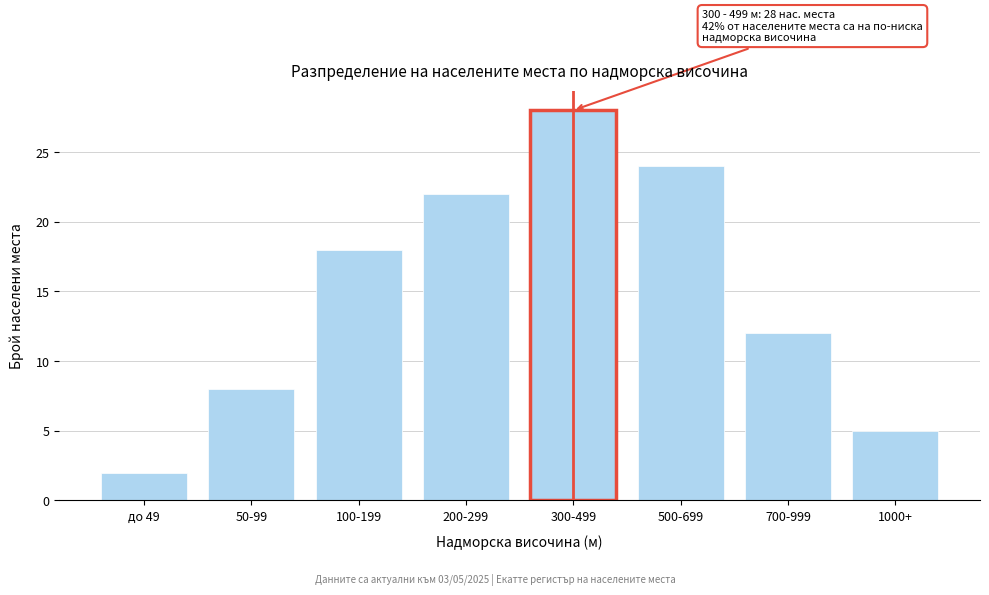

Reading left to right, list all the values displayed in this chart.

2	8	18	22	28	24	12	5